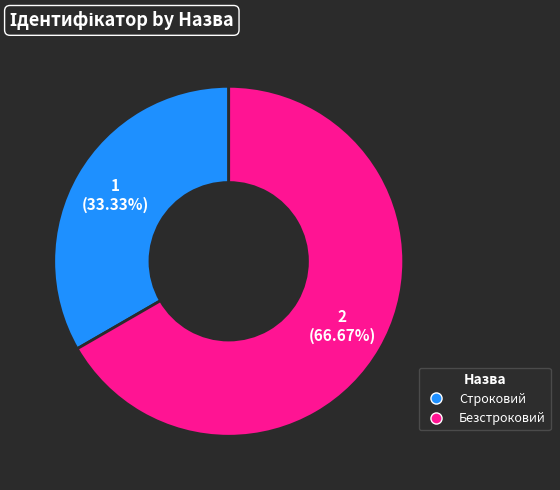

Is it true that Строковий is 33% of the pie?

True